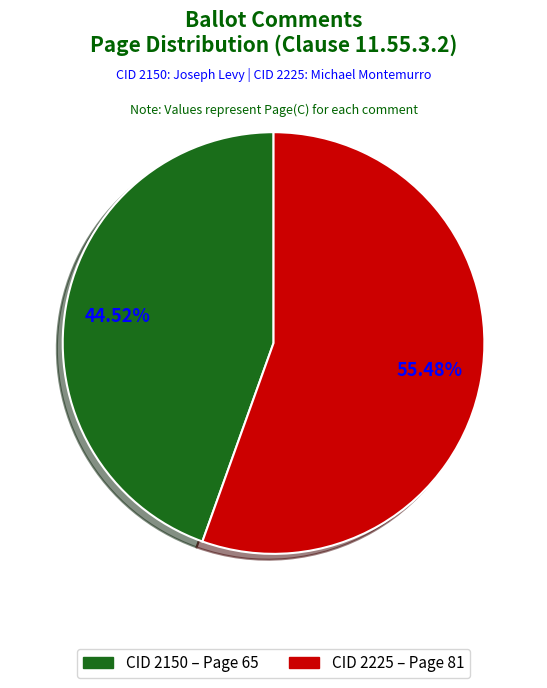

Is there a majority slice in this chart?

Yes